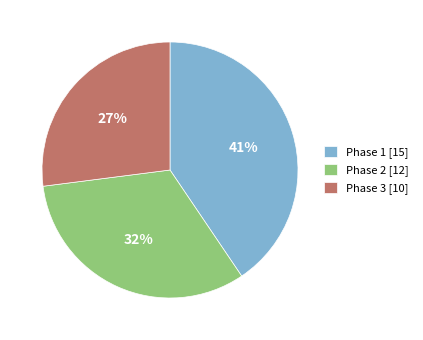

Does Phase 2 [12] account for over 50% of the chart?

No